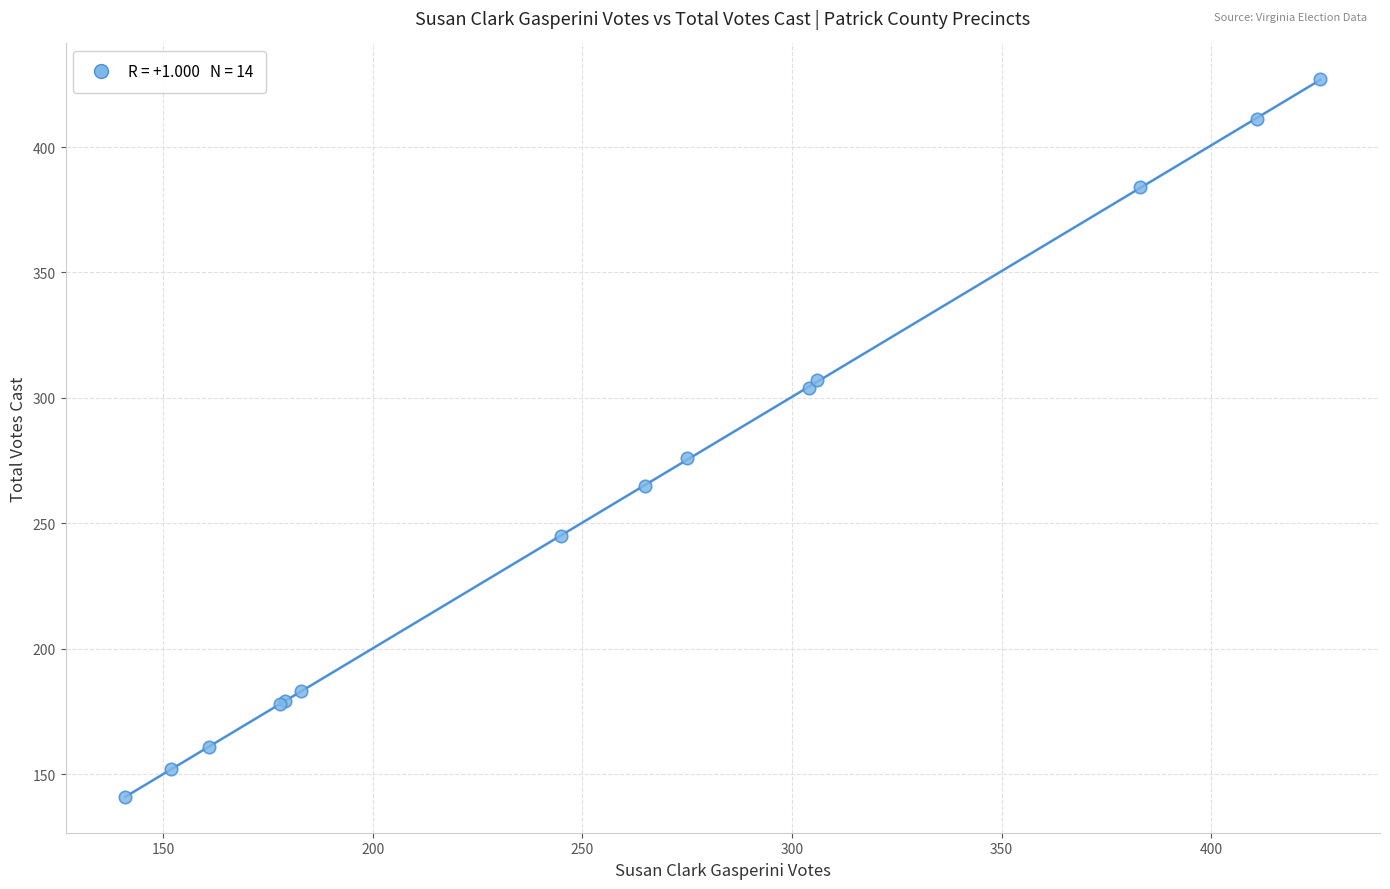

What Y value in the scatter plot is closest to 284?

276